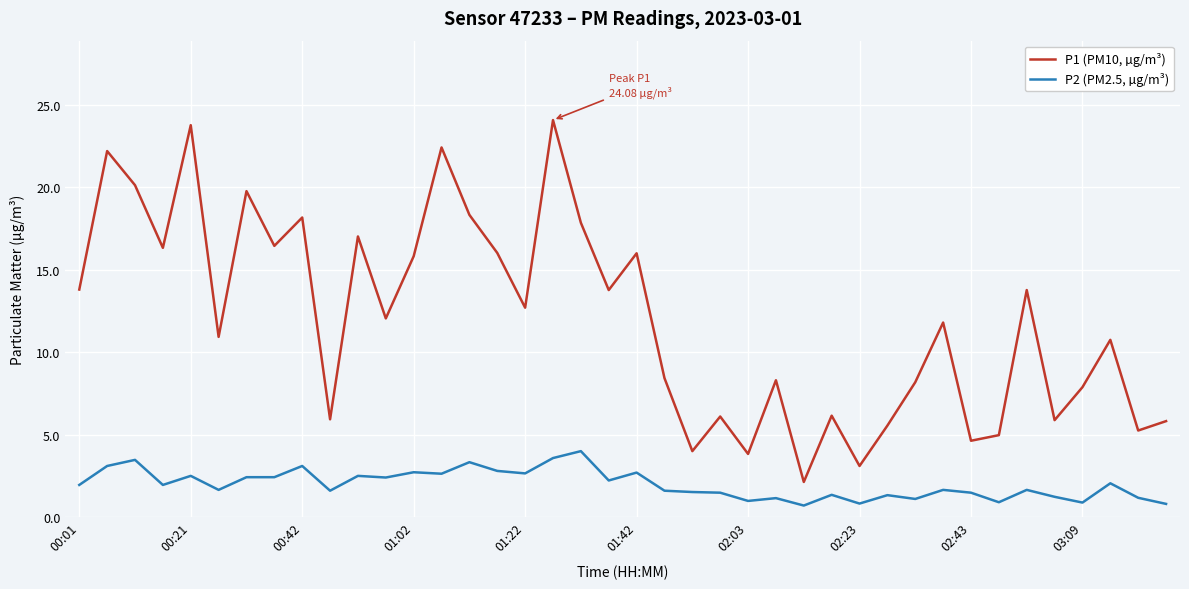

List the series in order of their peak value, highest first.

P1 (PM10, µg/m³), P2 (PM2.5, µg/m³)